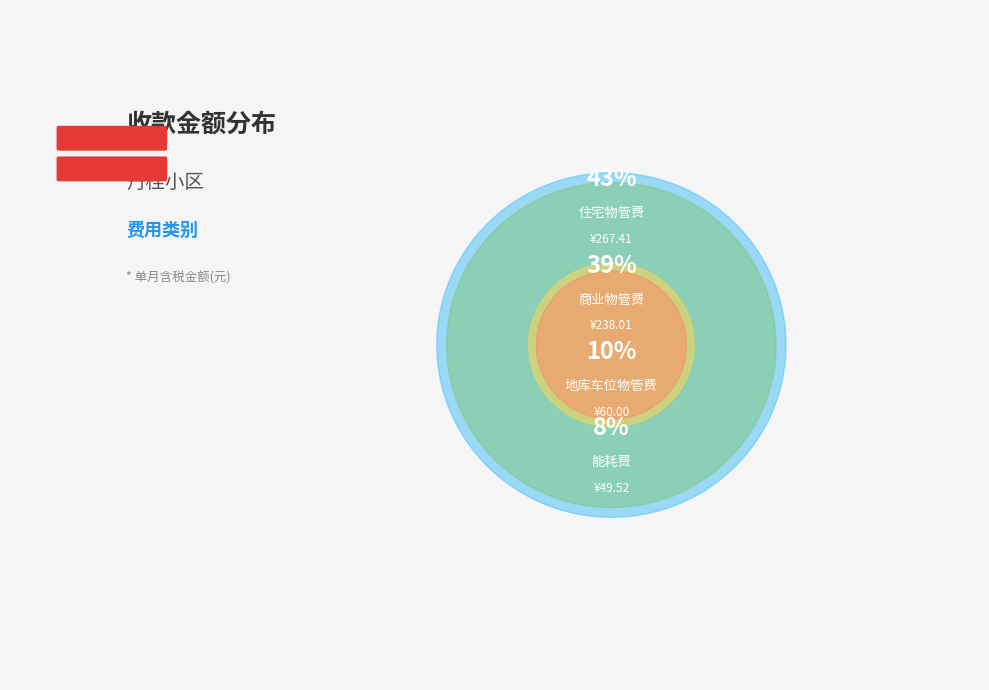

How many slices are in this pie chart?

4